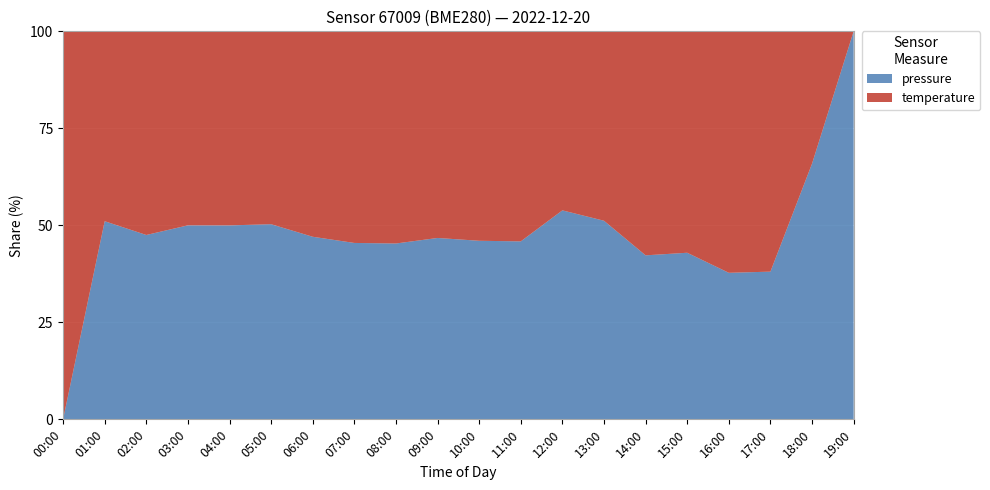

Reading left to right, what are all the values shown in this chart?

pressure: 00:00=58672.9	01:00=58696.2	02:00=58712.5	03:00=58719.8	04:00=58718.7	05:00=58719.3	06:00=58714.6	07:00=58712.0	08:00=58705.6	09:00=58702.8	10:00=58700.2	11:00=58699.1	12:00=58697.8	13:00=58694.1	14:00=58690.1	15:00=58685.7	16:00=58682.6	17:00=58678.8	18:00=58677.0	19:00=58674.3
temperature: 00:00=7.4	01:00=7.6	02:00=7.8	03:00=7.8	04:00=7.8	05:00=7.8	06:00=7.8	07:00=7.8	08:00=7.8	09:00=7.7	10:00=7.7	11:00=7.7	12:00=7.6	13:00=7.6	14:00=7.6	15:00=7.5	16:00=7.5	17:00=7.5	18:00=7.4	19:00=7.4